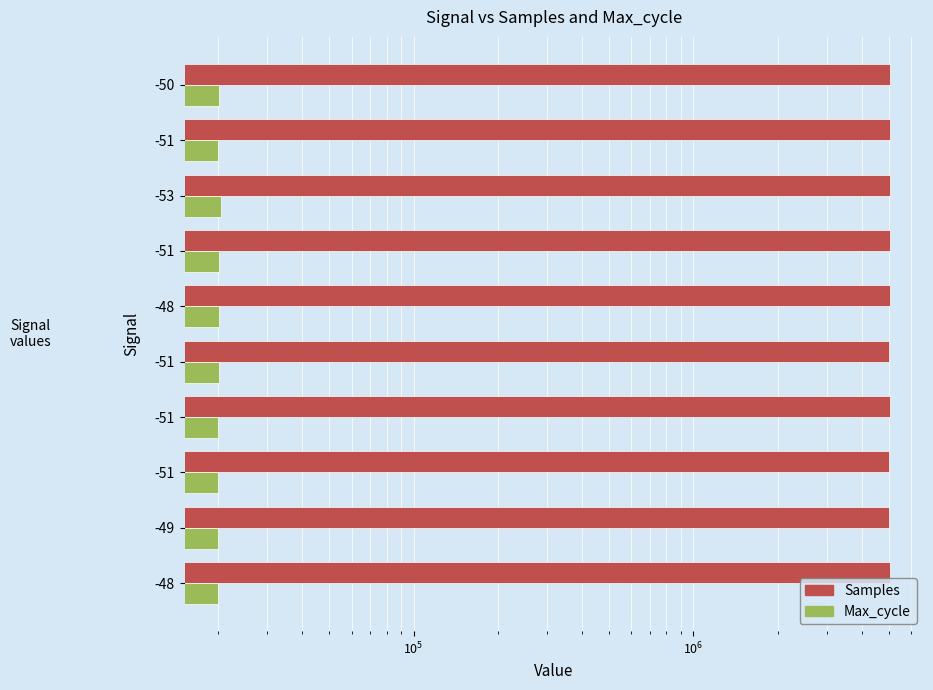

At which label does Samples first exceed 5021207?

-51